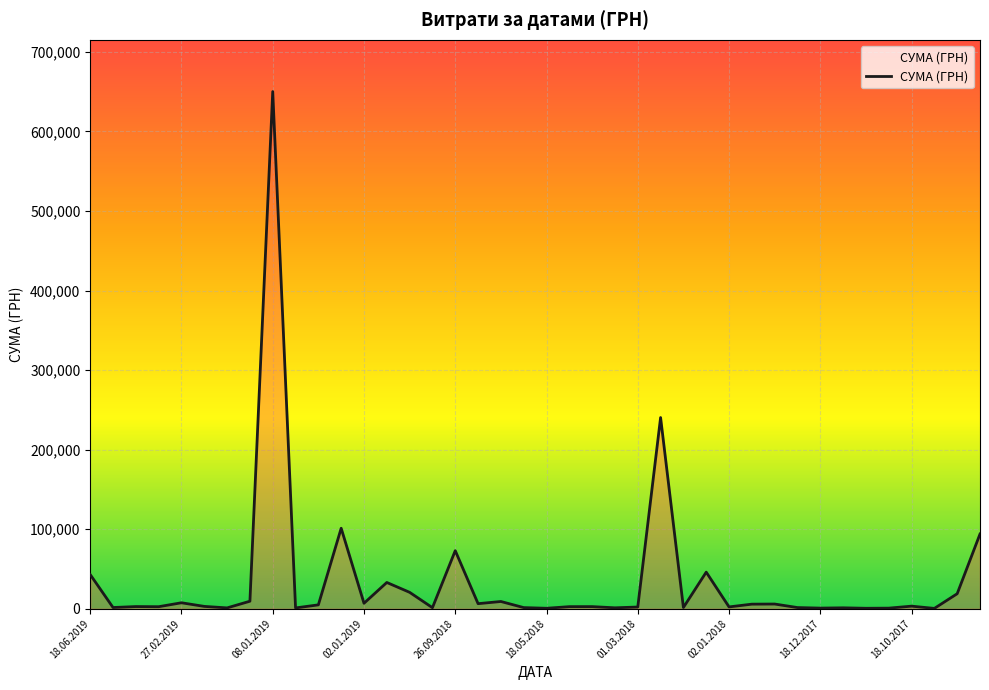

True or false: there are more than 2 points higher than both neighbors.

True